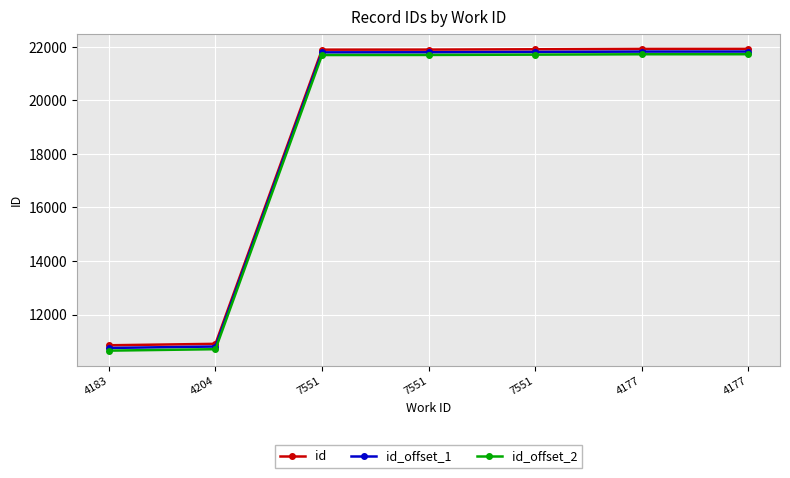

How many data points does each series have?

7